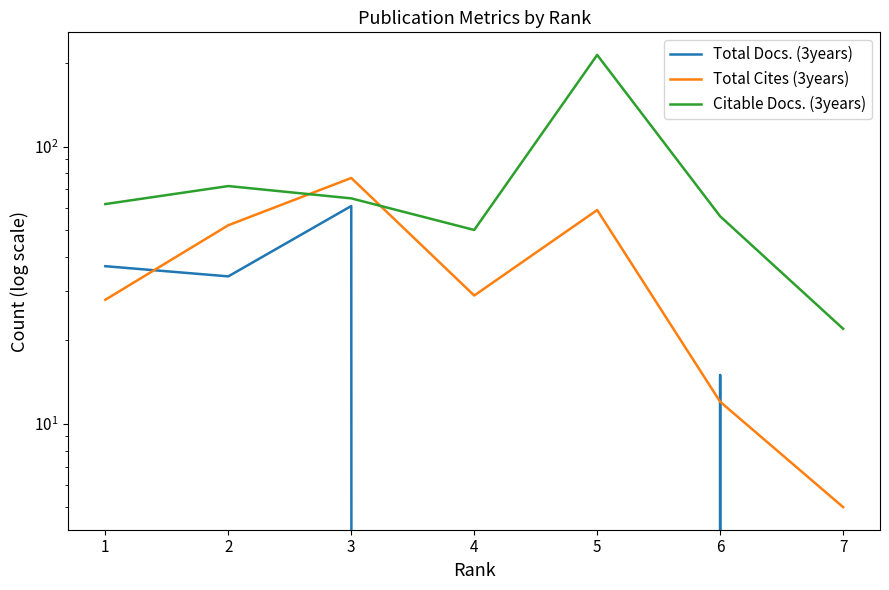

Reading right to left, list all the values displayed in this chart.

Total Docs. (3years): 7=0	6=15	5=0	4=0	3=61	2=34	1=37
Total Cites (3years): 7=5	6=12	5=59	4=29	3=77	2=52	1=28
Citable Docs. (3years): 7=22	6=56	5=214	4=50	3=65	2=72	1=62